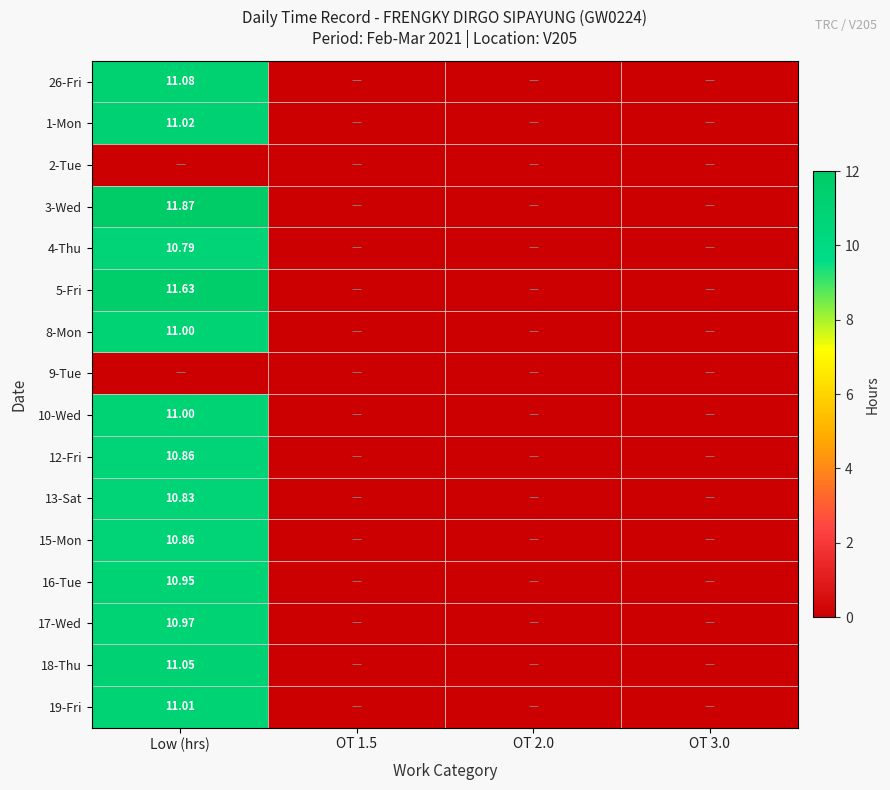

What is the average value of the 4-Thu series?

2.7